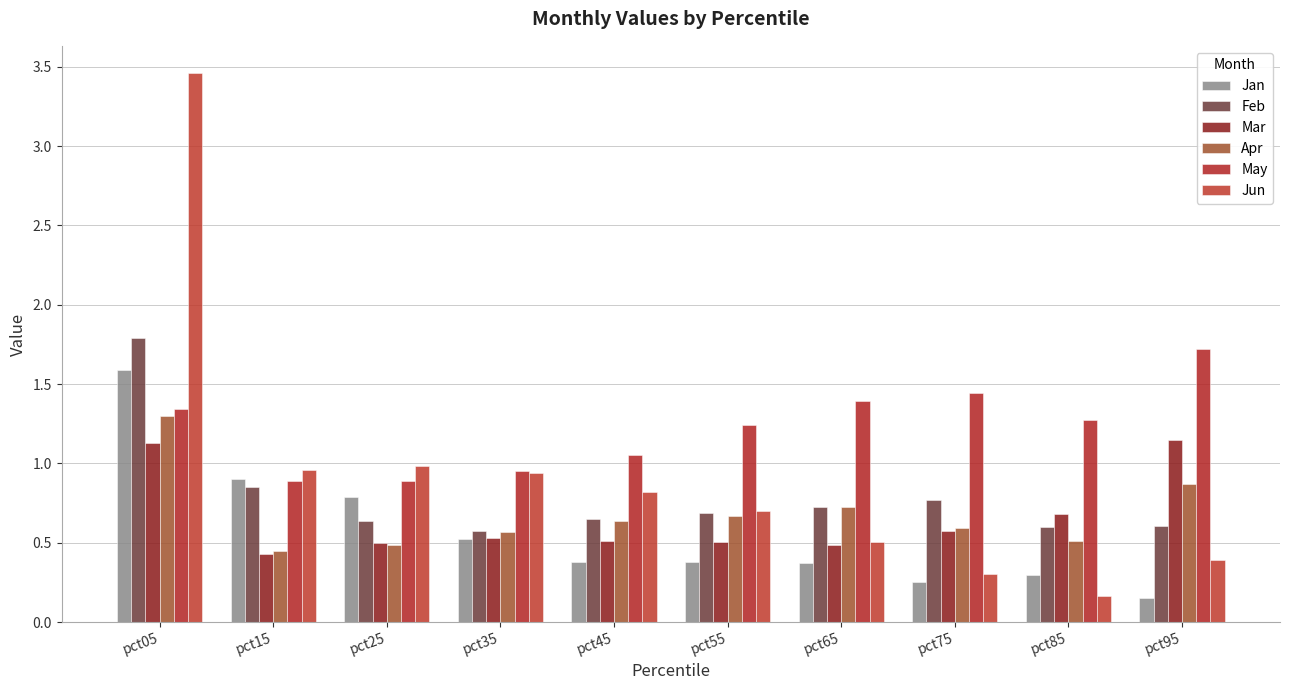

What are all the series names shown in the legend?

Jan, Feb, Mar, Apr, May, Jun